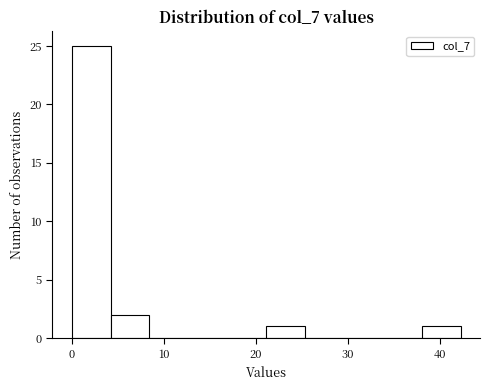

Reading left to right, list every bar in this chart as the range it spans on the x-axis followed by its height. Neither the bar edges nor the heights are printed on the chart, so give them approximately, as read against the axes.

0 to 4: 25
4 to 8: 2
8 to 13: 0
13 to 17: 0
17 to 21: 0
21 to 25: 1
25 to 30: 0
30 to 34: 0
34 to 38: 0
38 to 42: 1